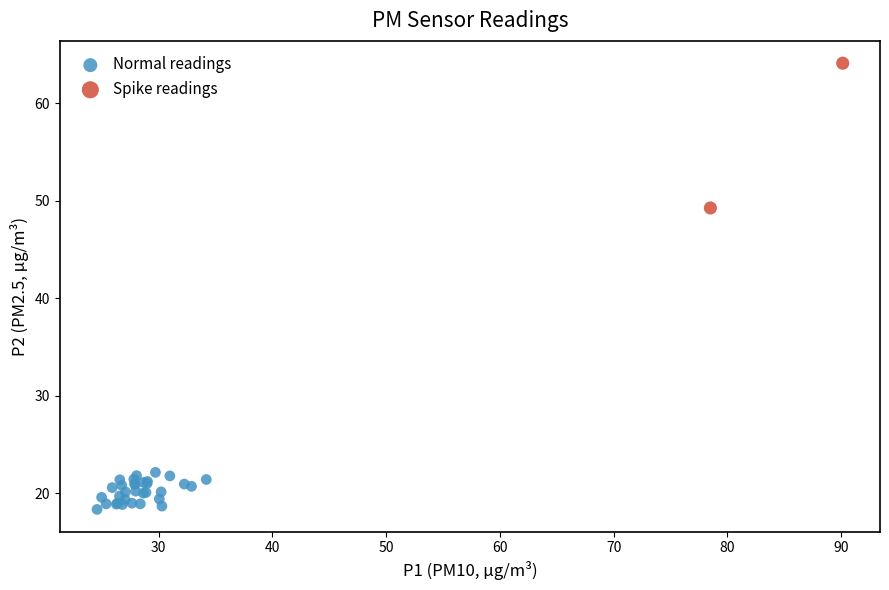

Which series has the widest spread of Y values?

Spike readings